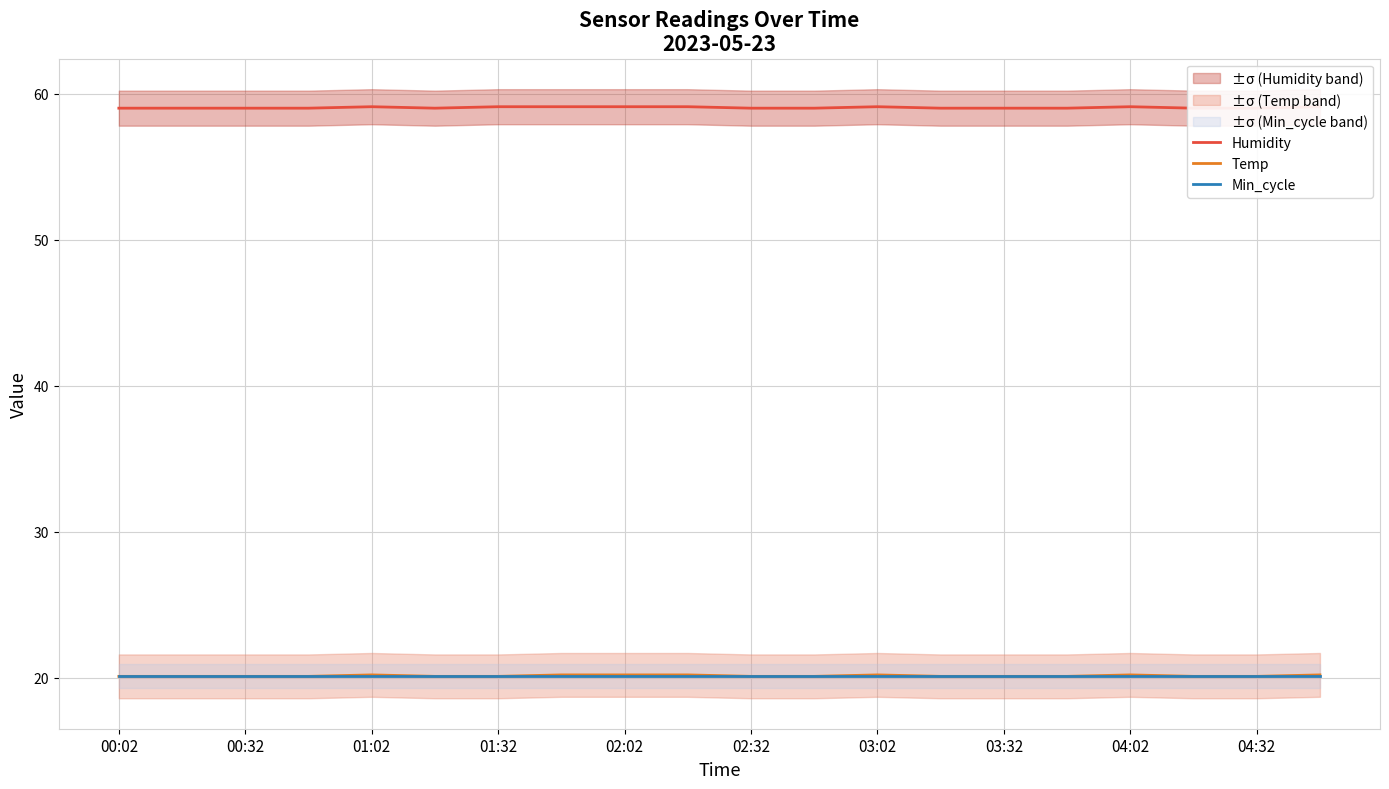

What is the sum of all Min_cycle values?

402.7